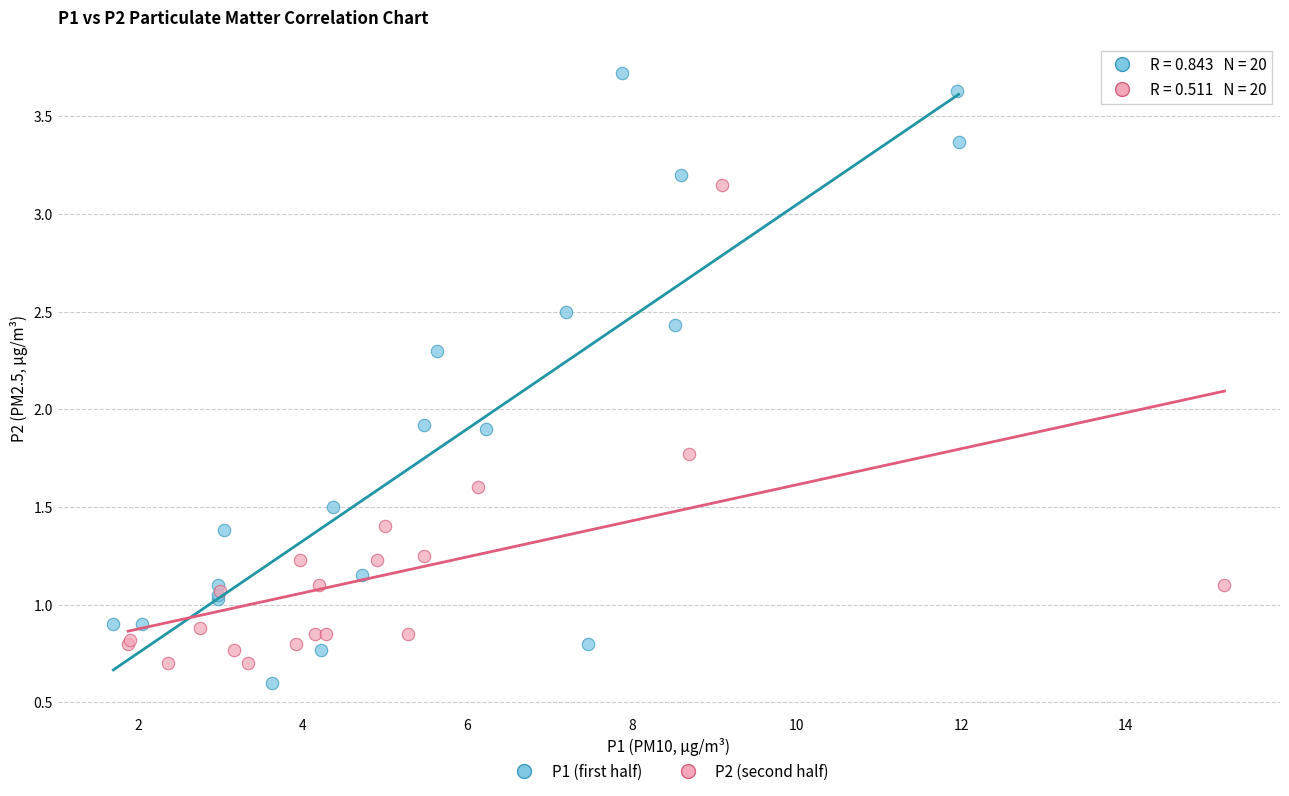

Which series has the widest spread of Y values?

P1 (first half)